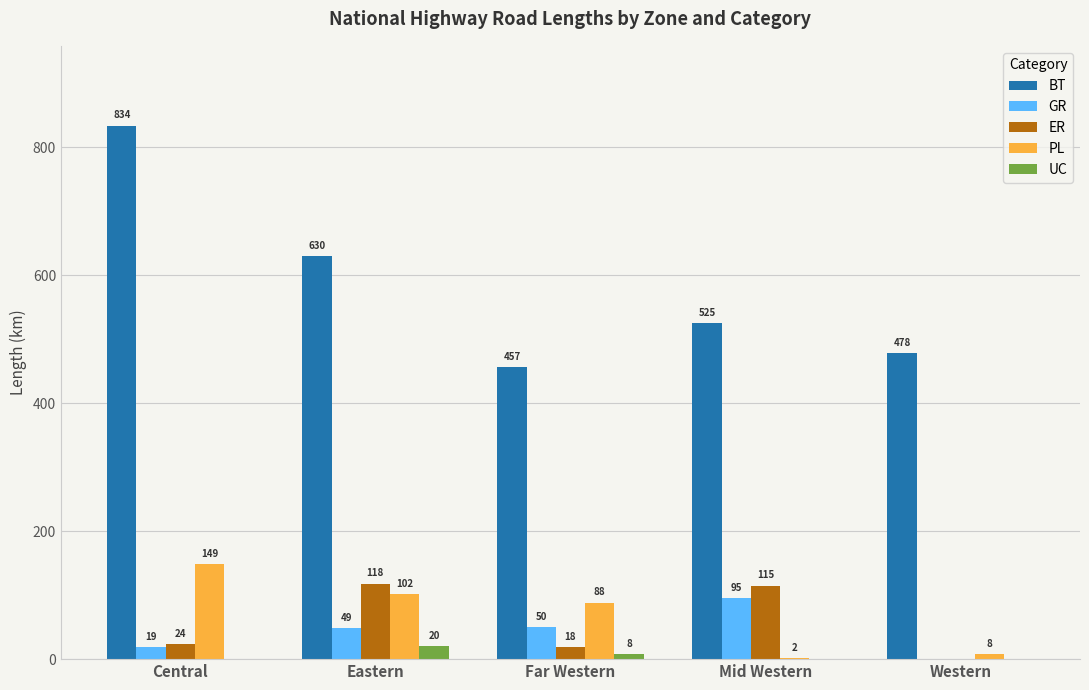

True or false: GR has a value of 50.0 at Far Western.

True